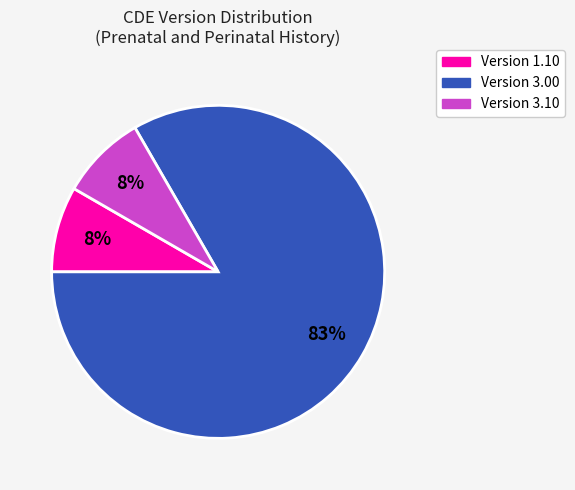

How many slices are in this pie chart?

3